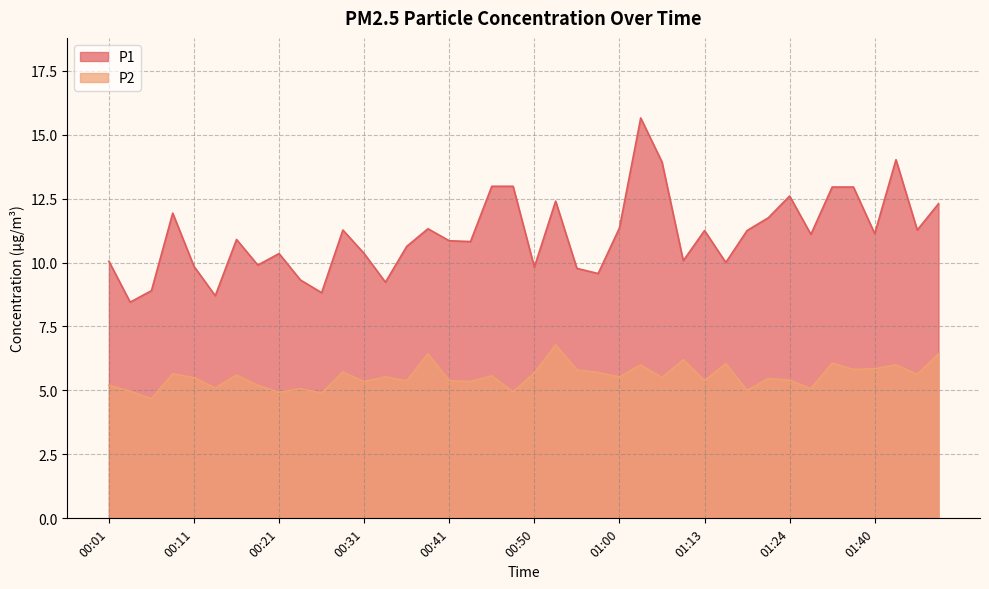

True or false: P2 has more than 0 points higher than both neighbors.

True